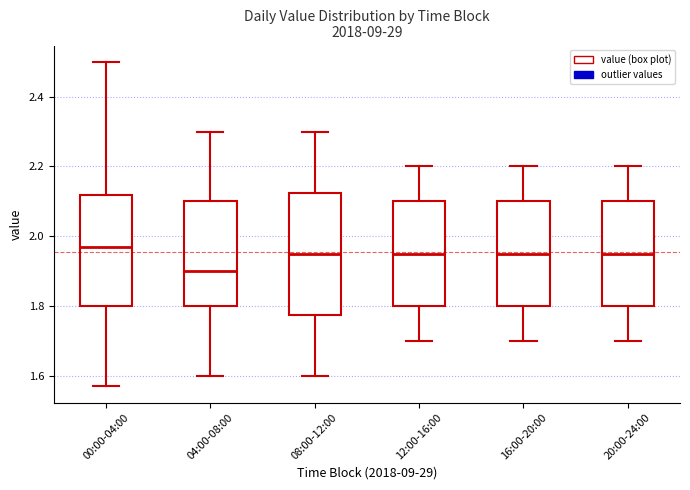

Reading left to right, transcribe this box plot: for each box, give where its median line is, the range the box spans, and where its two whiskers end, as read against the y-axis. The values are not printed on the chart, so give them approximately, as read against the axis.

00:00-04:00: median 1.98, box 1.80 to 2.12, whiskers 1.58 to 2.50
04:00-08:00: median 1.90, box 1.80 to 2.10, whiskers 1.60 to 2.30
08:00-12:00: median 1.96, box 1.78 to 2.12, whiskers 1.60 to 2.30
12:00-16:00: median 1.96, box 1.80 to 2.10, whiskers 1.70 to 2.20
16:00-20:00: median 1.96, box 1.80 to 2.10, whiskers 1.70 to 2.20
20:00-24:00: median 1.96, box 1.80 to 2.10, whiskers 1.70 to 2.20